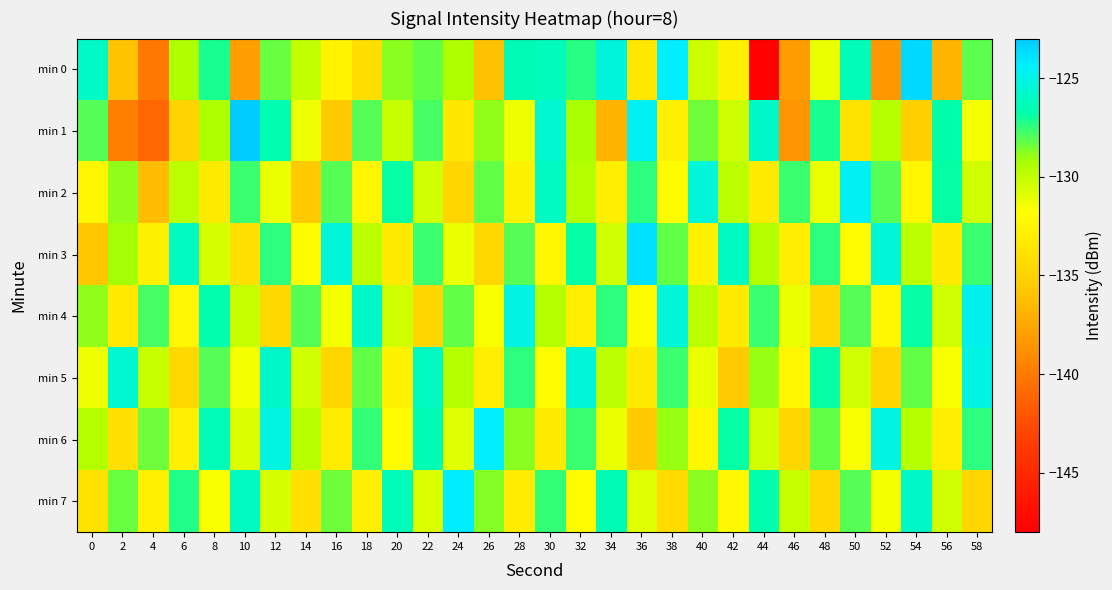

Reading left to right, what are all the values shown in this chart?

min 0: 0=-125.9	2=-135.9	4=-140.0	6=-129.4	8=-127.2	10=-138.0	12=-128.3	14=-130.0	16=-132.7	18=-134.1	20=-128.8	22=-128.2	24=-129.4	26=-136.1	28=-126.5	30=-126.3	32=-127.4	34=-125.3	36=-133.4	38=-124.4	40=-130.3	42=-132.7	44=-147.8	46=-138.1	48=-131.1	50=-126.4	52=-138.3	54=-123.5	56=-136.7	58=-128.1
min 1: 0=-128.1	2=-139.7	4=-141.0	6=-134.9	8=-129.4	10=-123.1	12=-126.5	14=-131.3	16=-135.6	18=-128.1	20=-130.1	22=-127.8	24=-133.5	26=-128.9	28=-131.2	30=-125.7	32=-129.3	34=-136.8	36=-124.6	38=-132.9	40=-128.5	42=-130.2	44=-125.9	46=-138.5	48=-127.1	50=-133.8	52=-129.6	54=-135.1	56=-126.8	58=-131.5
min 2: 0=-132.5	2=-128.9	4=-136.3	6=-129.8	8=-133.2	10=-127.7	12=-131.1	14=-135.6	16=-128.0	18=-132.5	20=-126.9	22=-130.3	24=-134.8	26=-128.2	28=-132.7	30=-126.1	32=-129.6	34=-133.0	36=-127.5	38=-131.9	40=-125.3	42=-129.8	44=-133.2	46=-127.7	48=-131.1	50=-124.6	52=-128.0	54=-132.5	56=-126.9	58=-130.3
min 3: 0=-135.8	2=-129.2	4=-132.7	6=-126.1	8=-130.6	10=-134.0	12=-127.5	14=-131.9	16=-125.3	18=-129.8	20=-133.2	22=-127.7	24=-131.1	26=-134.6	28=-128.0	30=-132.5	32=-126.9	34=-130.3	36=-123.8	38=-128.2	40=-132.7	42=-126.1	44=-129.6	46=-133.0	48=-127.5	50=-131.9	52=-125.3	54=-129.8	56=-133.2	58=-127.7
min 4: 0=-128.9	2=-133.3	4=-127.8	6=-132.2	8=-126.7	10=-130.1	12=-134.6	14=-128.0	16=-131.5	18=-125.9	20=-130.3	22=-134.8	24=-128.2	26=-131.7	28=-125.1	30=-129.6	32=-133.0	34=-127.5	36=-131.9	38=-125.3	40=-129.8	42=-133.2	44=-127.7	46=-131.1	48=-134.6	50=-128.0	52=-132.5	54=-126.9	56=-130.3	58=-124.8
min 5: 0=-131.2	2=-125.7	4=-130.1	6=-134.6	8=-128.0	10=-131.5	12=-125.9	14=-130.3	16=-134.8	18=-128.2	20=-132.7	22=-126.1	24=-129.6	26=-133.0	28=-127.5	30=-131.9	32=-125.3	34=-129.8	36=-133.2	38=-127.7	40=-131.1	42=-135.6	44=-129.0	46=-132.5	48=-126.9	50=-130.3	52=-134.8	54=-128.2	56=-131.7	58=-125.1
min 6: 0=-129.6	2=-134.0	4=-128.5	6=-132.9	8=-126.3	10=-130.8	12=-125.2	14=-129.7	16=-133.1	18=-127.6	20=-132.0	22=-126.5	24=-130.9	26=-124.3	28=-128.8	30=-133.2	32=-127.7	34=-131.1	36=-135.6	38=-129.0	40=-132.5	42=-126.9	44=-130.3	46=-134.8	48=-128.2	50=-131.7	52=-125.1	54=-129.6	56=-133.0	58=-127.5
min 7: 0=-133.9	2=-128.3	4=-132.8	6=-127.2	8=-131.7	10=-126.1	12=-130.6	14=-134.0	16=-128.5	18=-132.9	20=-126.3	22=-130.8	24=-124.2	26=-128.7	28=-133.1	30=-127.6	32=-132.0	34=-126.5	36=-130.9	38=-134.3	40=-128.8	42=-132.2	44=-126.7	46=-130.1	48=-134.6	50=-128.0	52=-131.5	54=-125.9	56=-130.3	58=-134.8